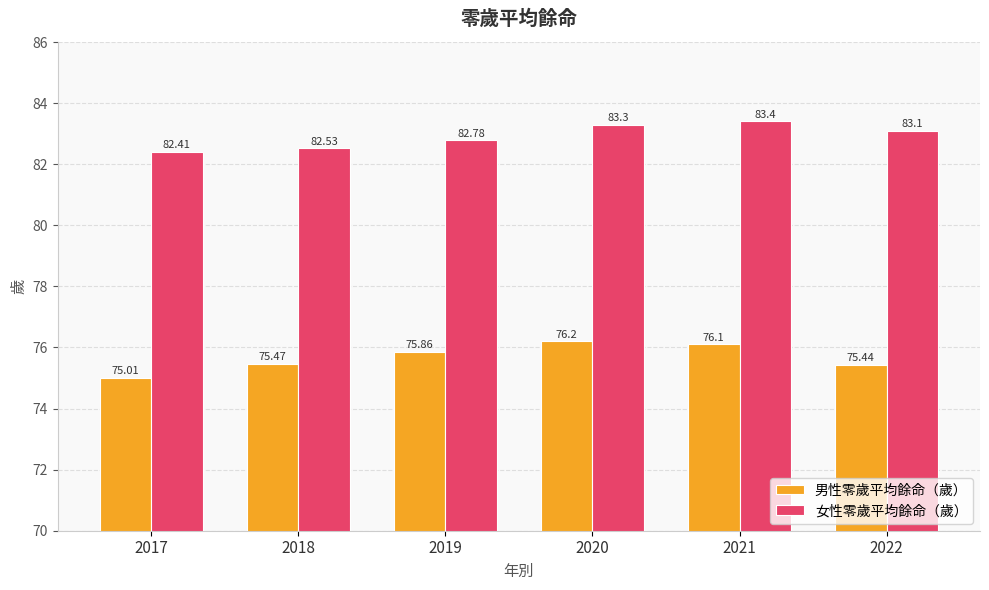

How many groups of bars are there?

6